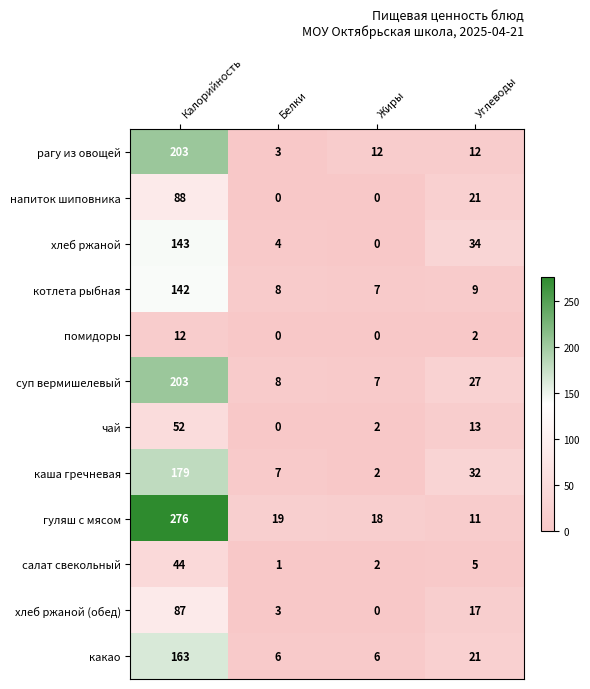

At which category is the sum across all series the highest?

Калорийность